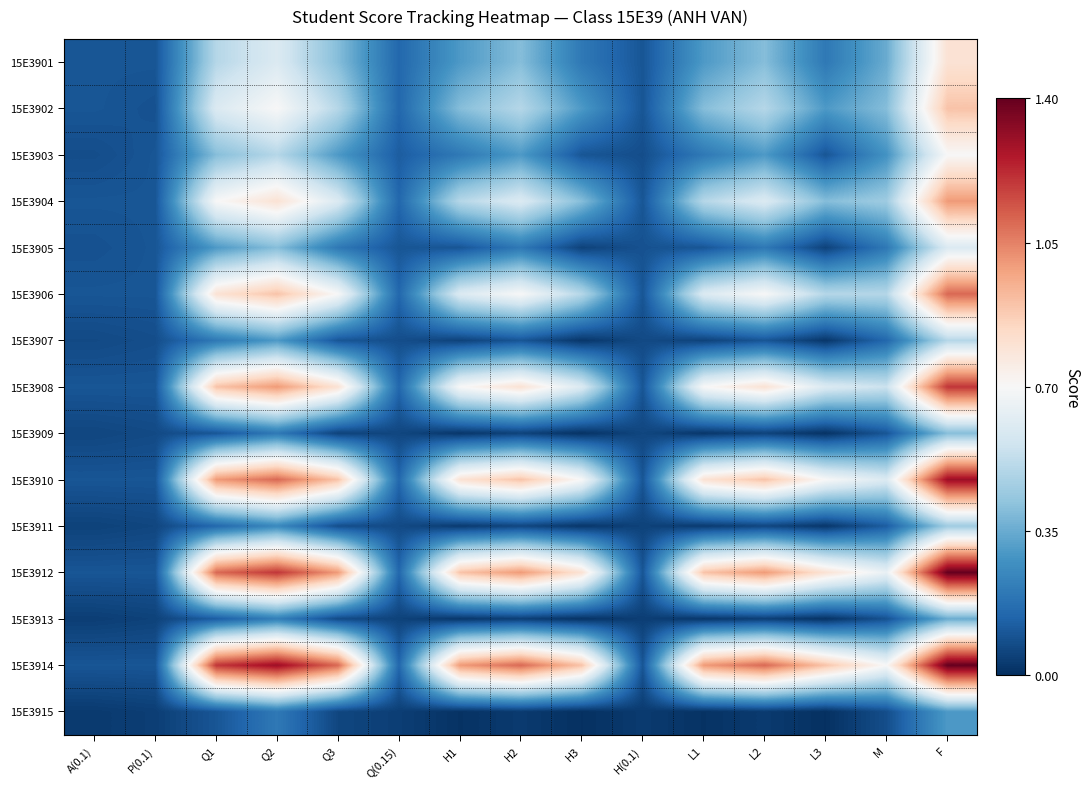

How many categories are shown in the chart?

15